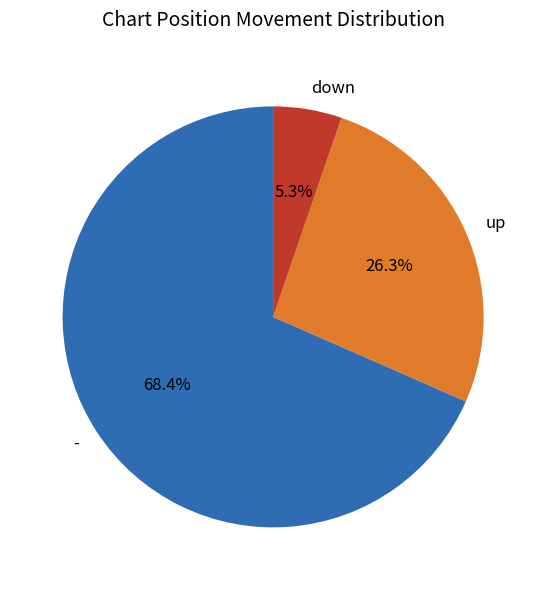

Which slice is the smallest?

down